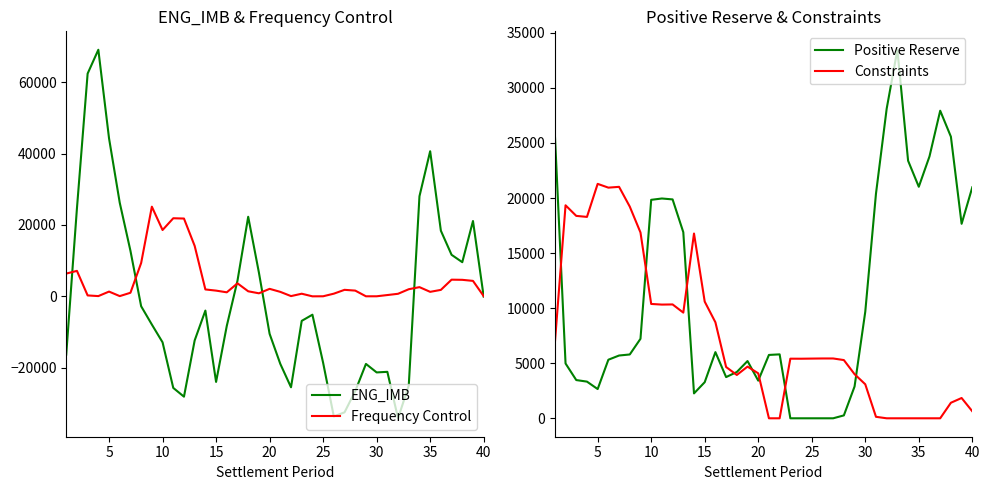

What is the minimum value for ENG_IMB?

-34154.9